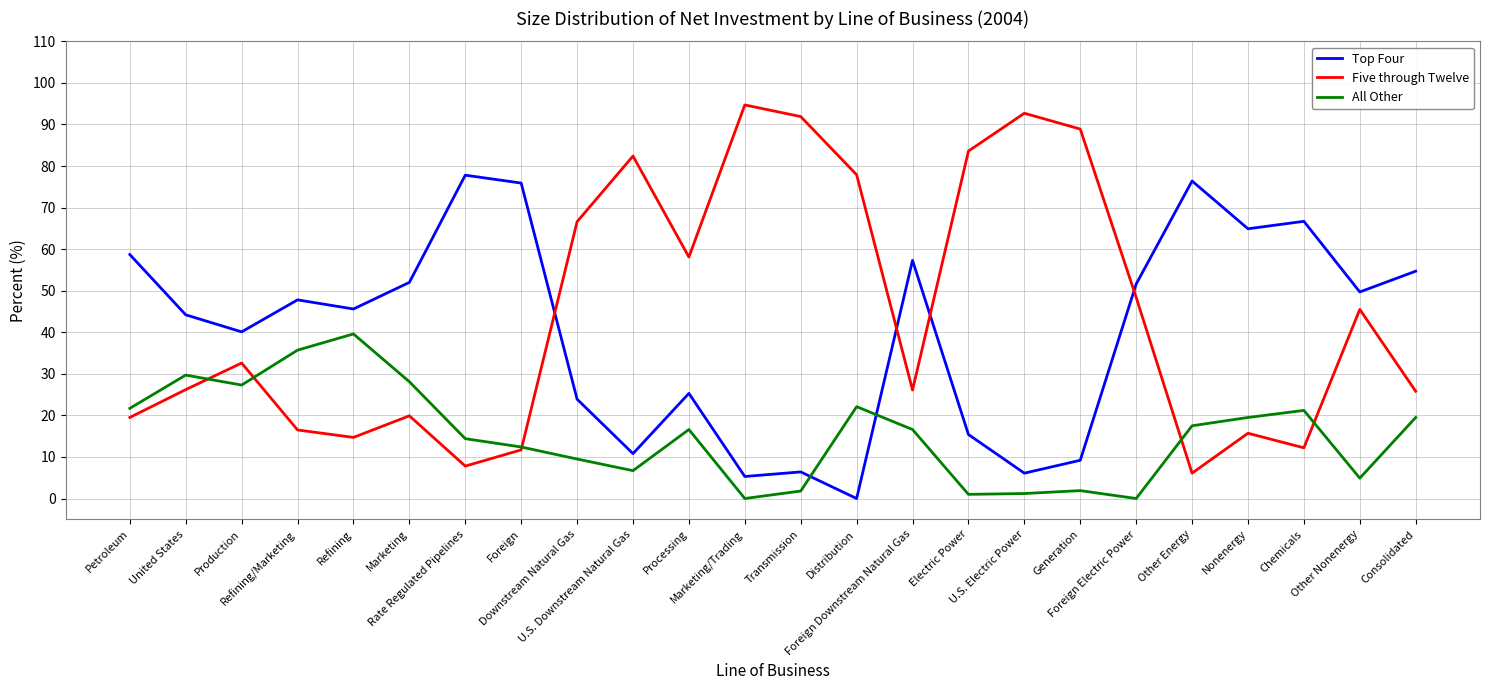

Which series has the widest spread of values?

Five through Twelve